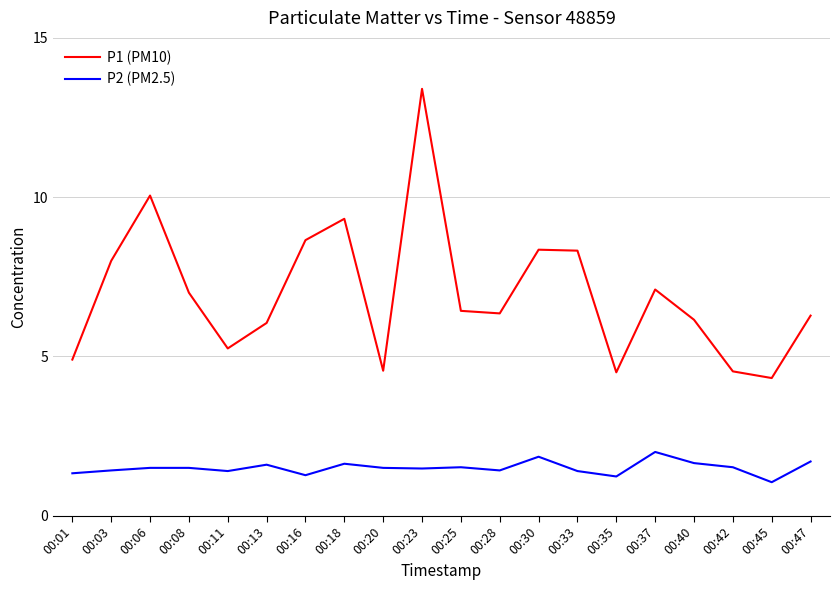

The value of P2 (PM2.5) at 00:37 is 2.0. True or false?

True